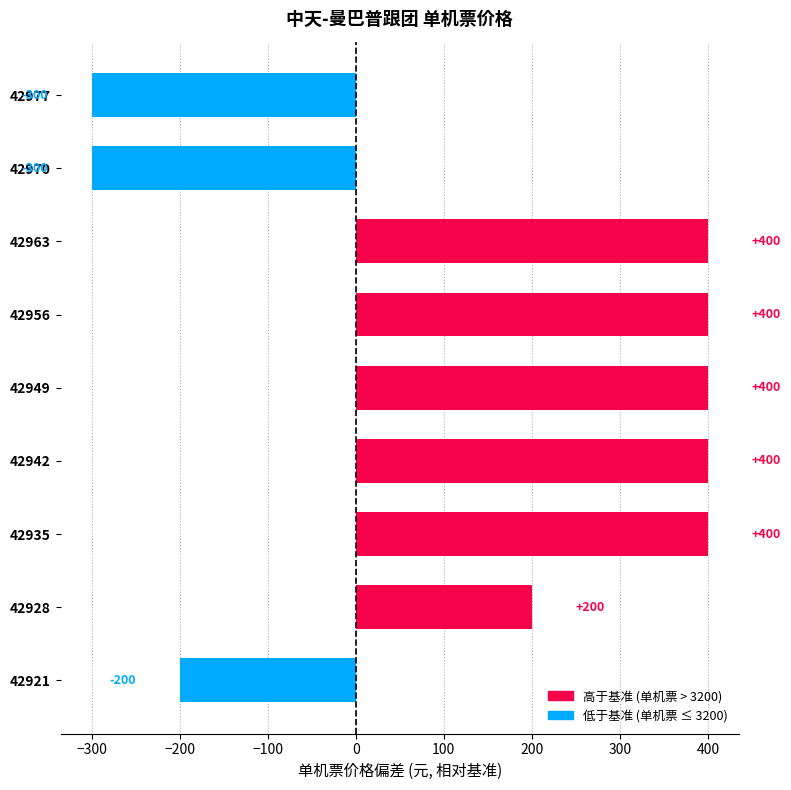

What is the change in value from 42928 to 42935?

+200